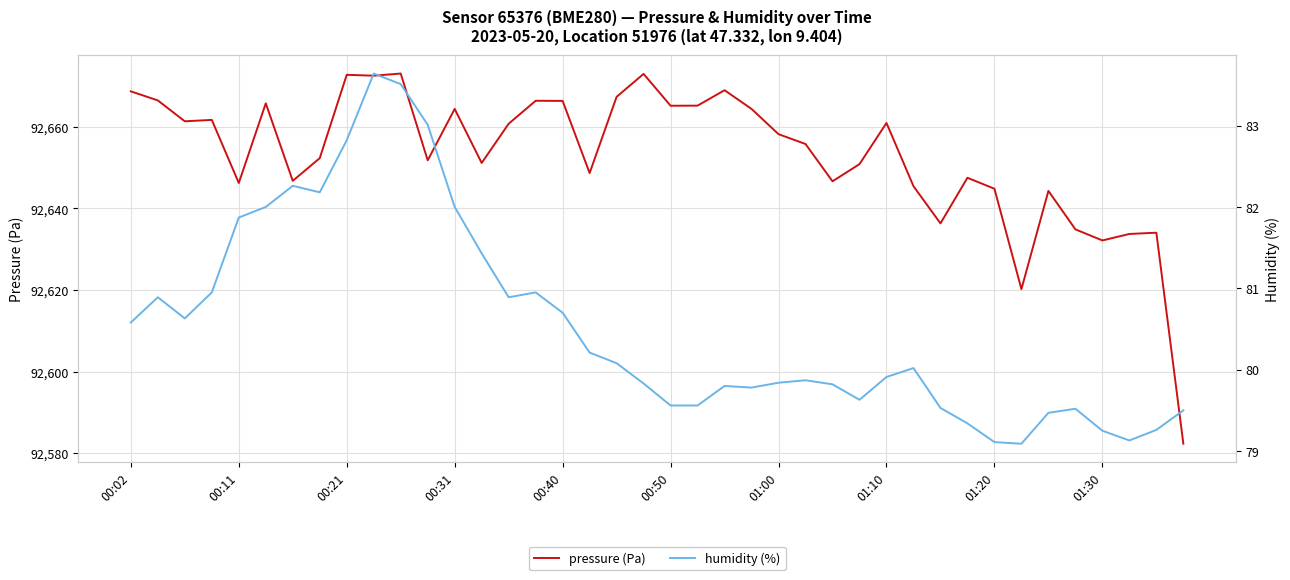

What is the difference between the second highest and minimum values in the pressure (Pa) series?

90.7